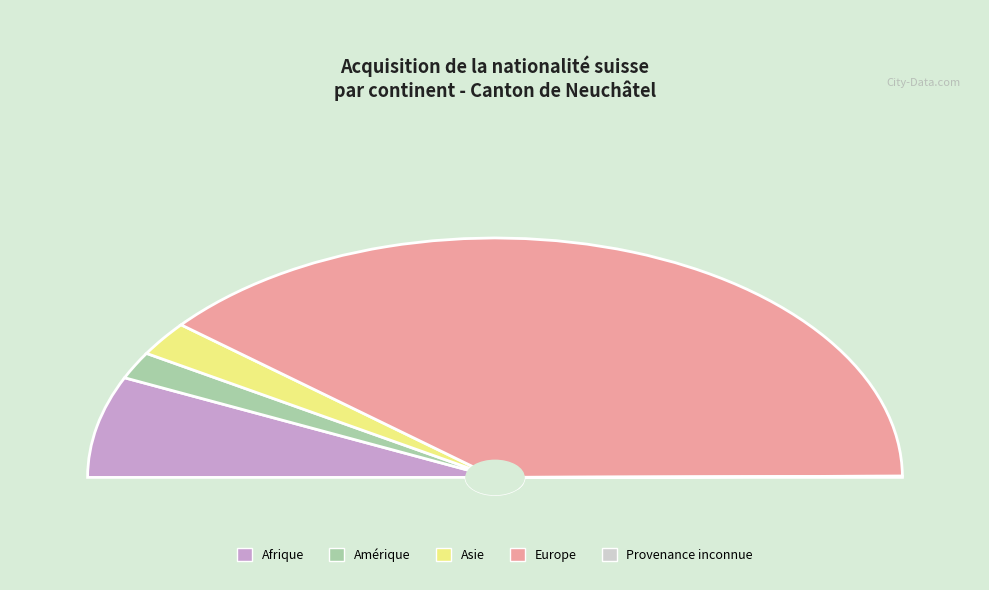

True or false: Afrique accounts for 5% of the total.

False